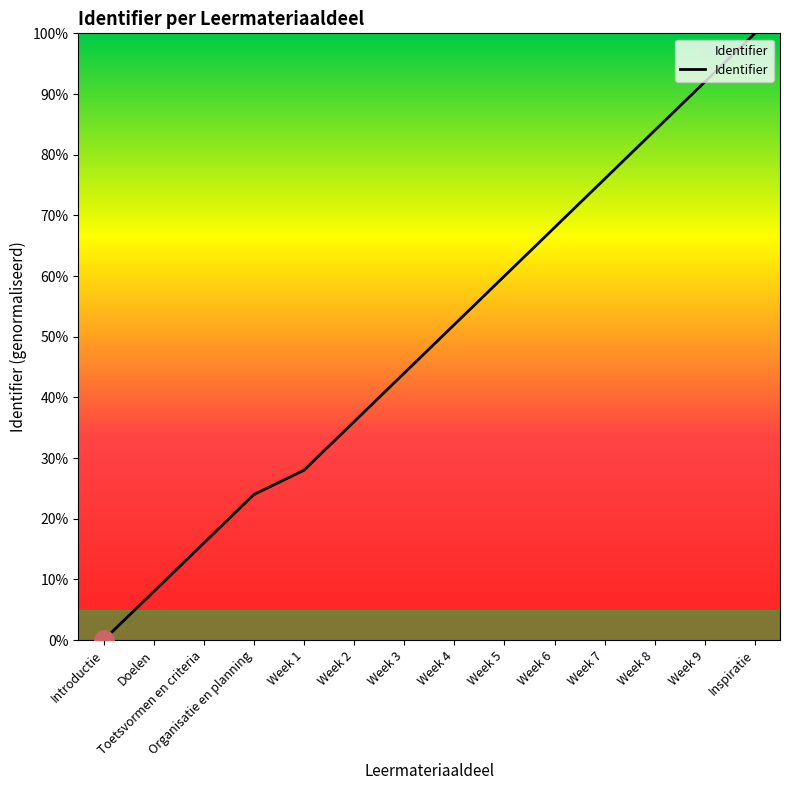

How many series are shown in this chart?

1